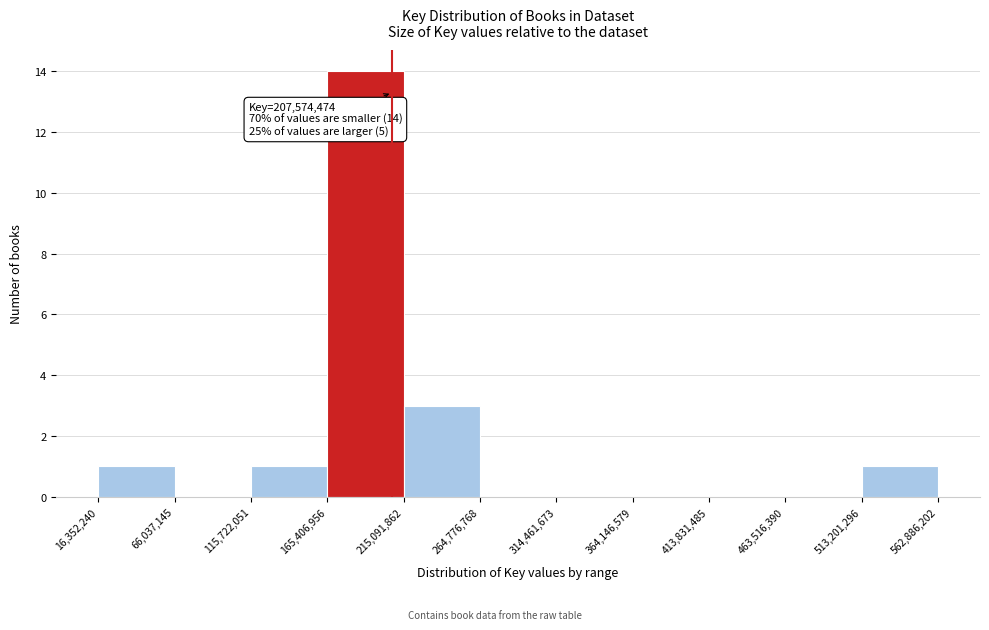

Over which range of the x-axis is the bar tallest?

165,406,956 to 215,091,862